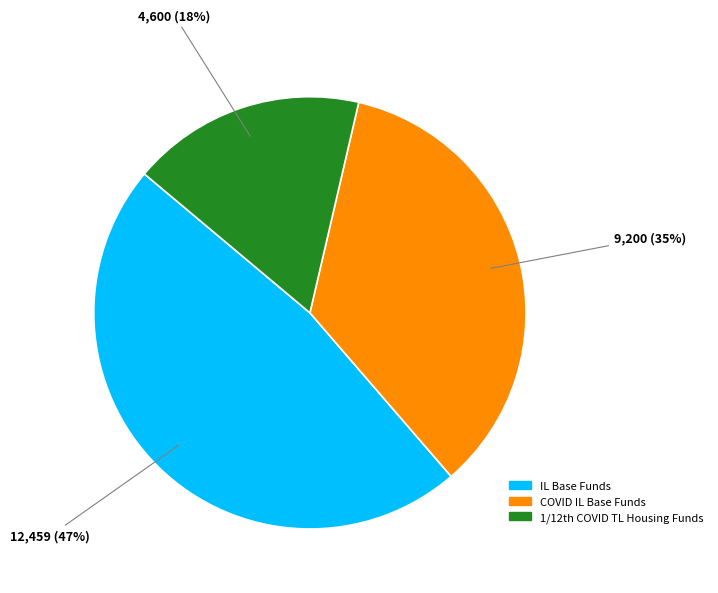

Count the number of slices in the pie.

3